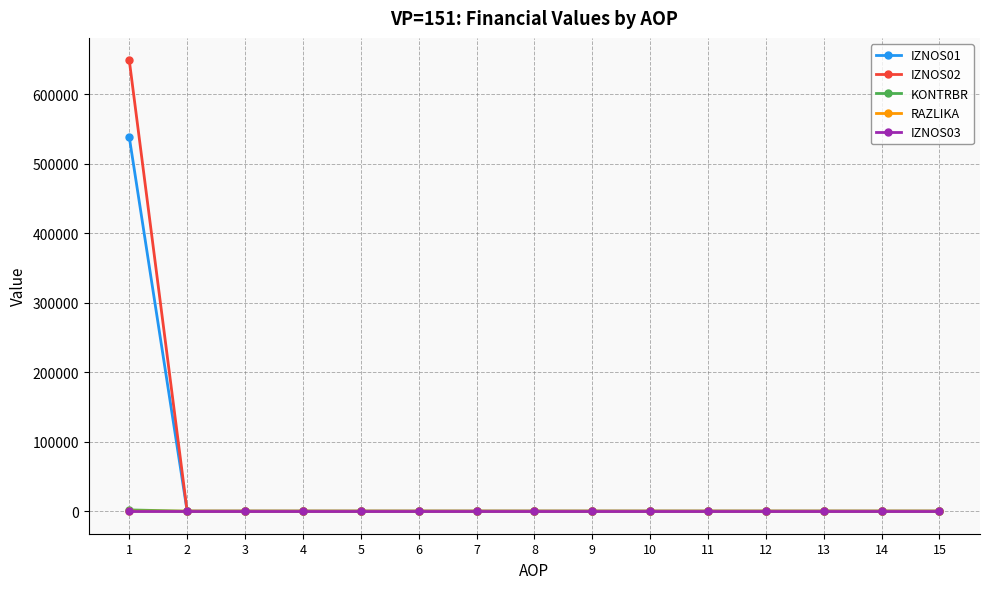

What is the maximum value shown in the chart?

648513.6